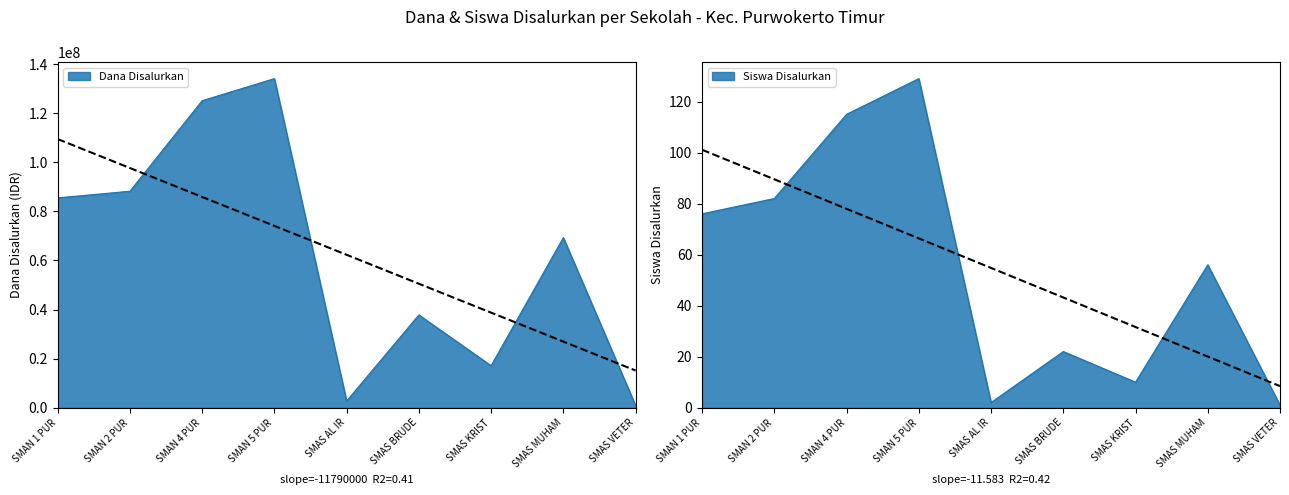

What is the label of the 6th point from the left?

SMAS BRUDE